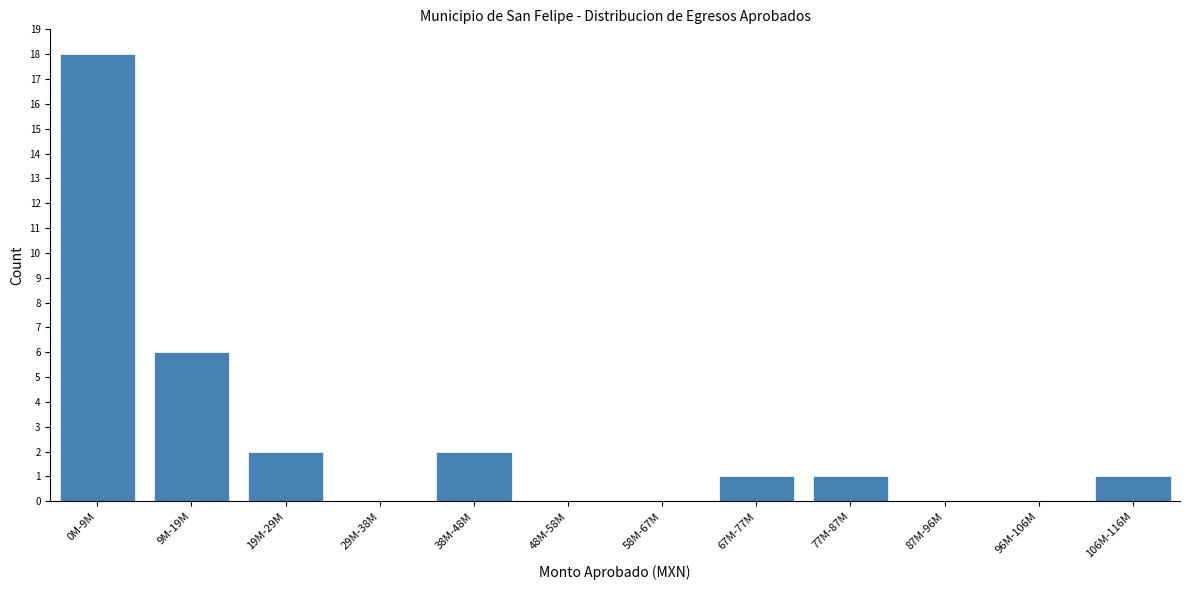

Reading left to right, transcribe all the data shown in this chart.

0M-9M=18	9M-19M=6	19M-29M=2	29M-38M=0	38M-48M=2	48M-58M=0	58M-67M=0	67M-77M=1	77M-87M=1	87M-96M=0	96M-106M=0	106M-116M=1